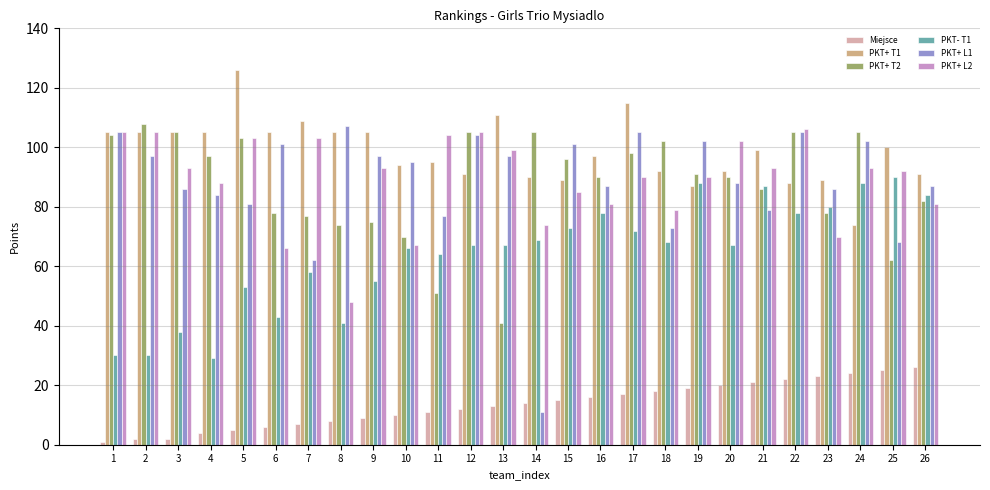

Which series has the largest range (max minus min)?

PKT+ L1